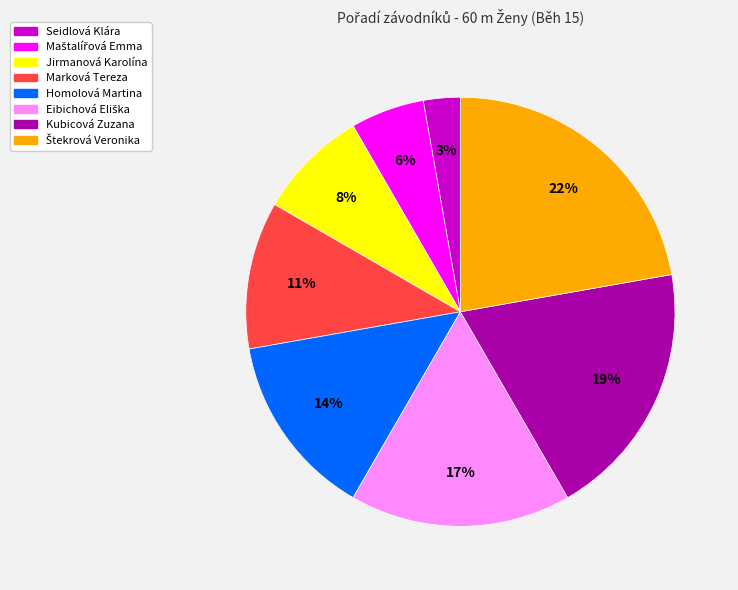

Does any single category account for the majority?

No